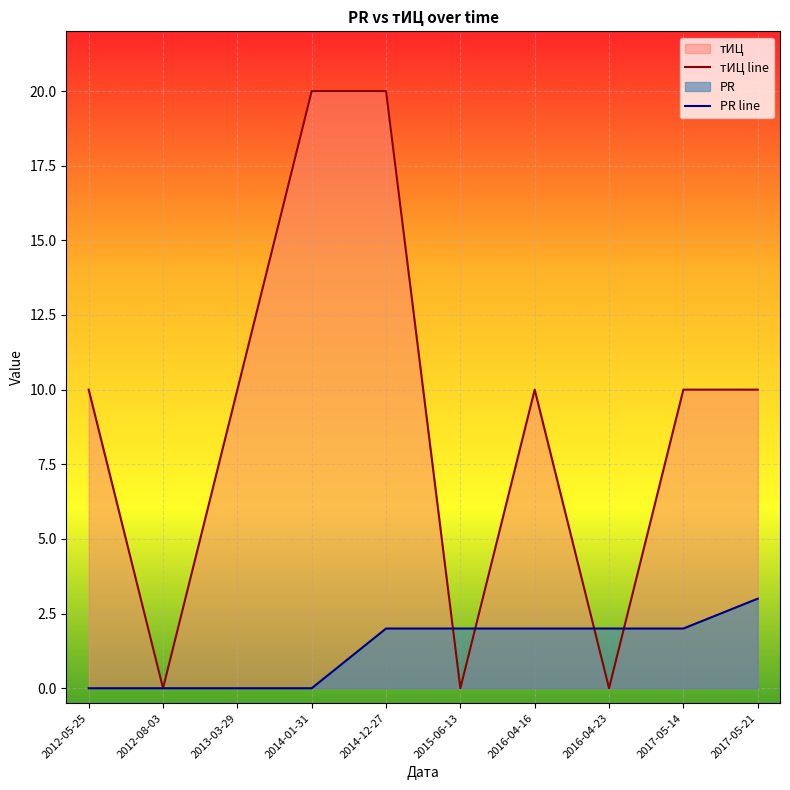

Where is тИЦ line nearest to the value 10?

2012-05-25